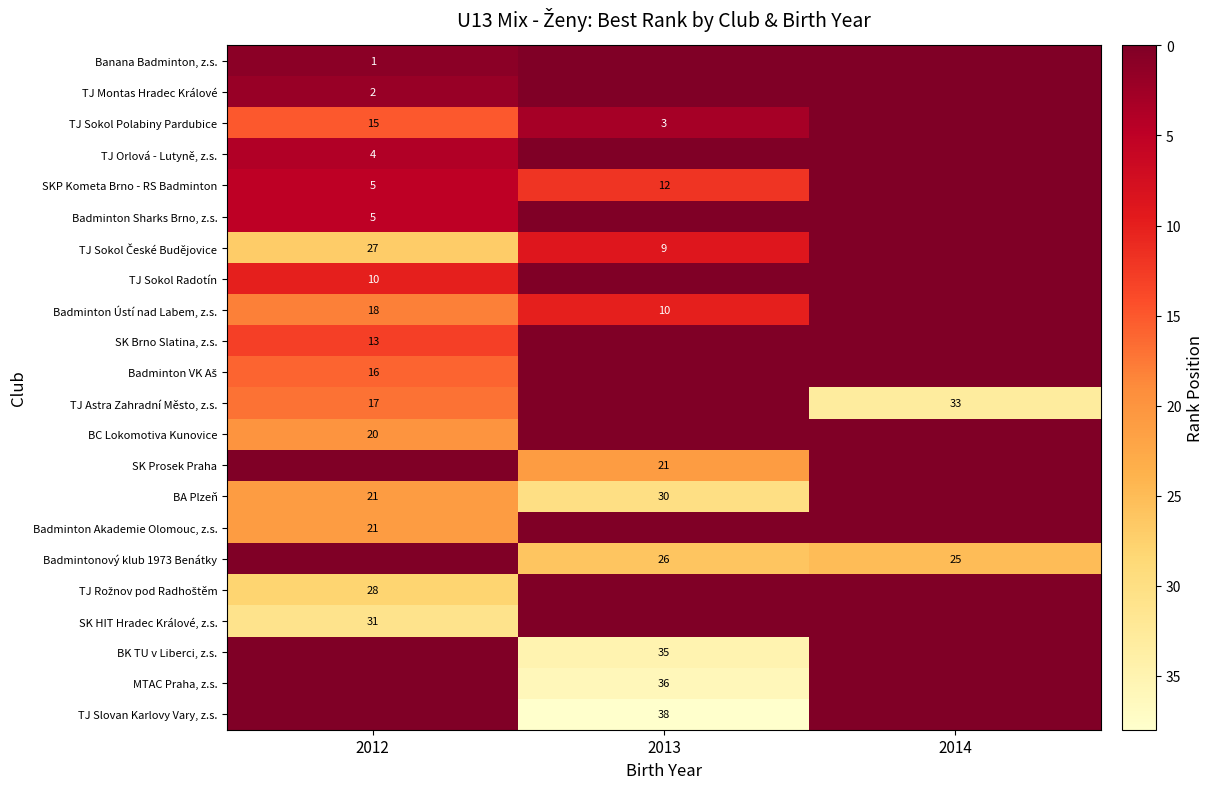

The TJ Sokol Radotín series shows 10 at 2012. True or false?

True